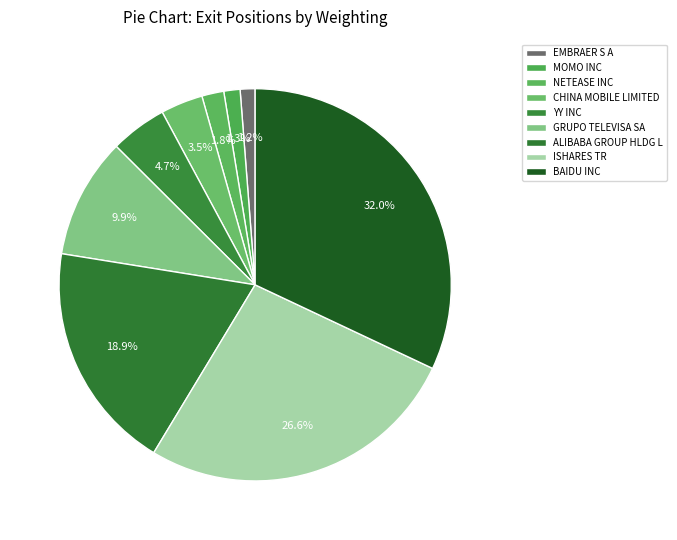

To the nearest percent, what is the combined percentage of YY INC and CHINA MOBILE LIMITED?

8%